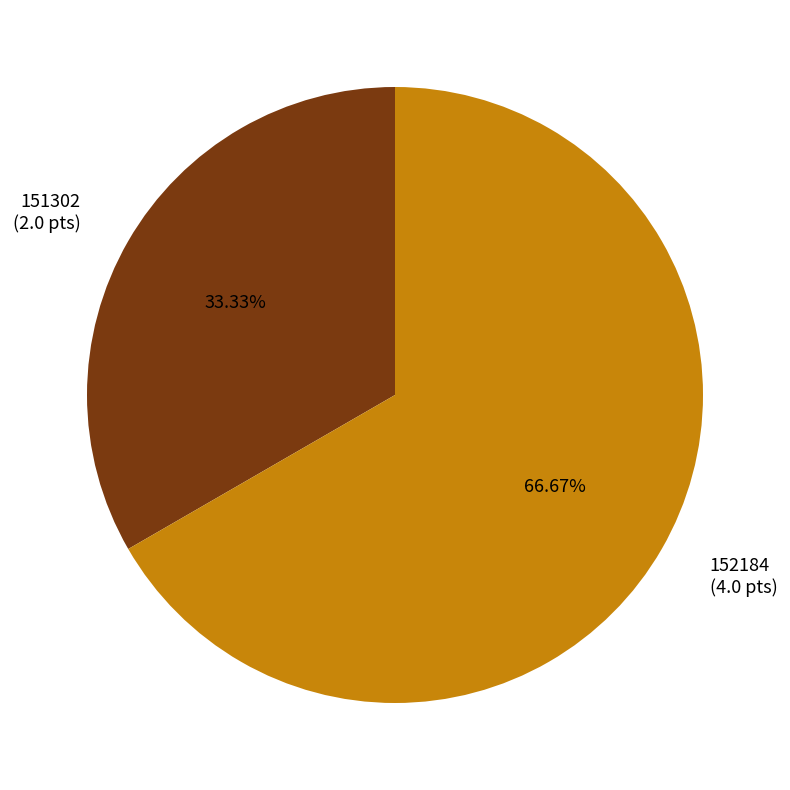

Which category has the biggest portion of the pie?

152184